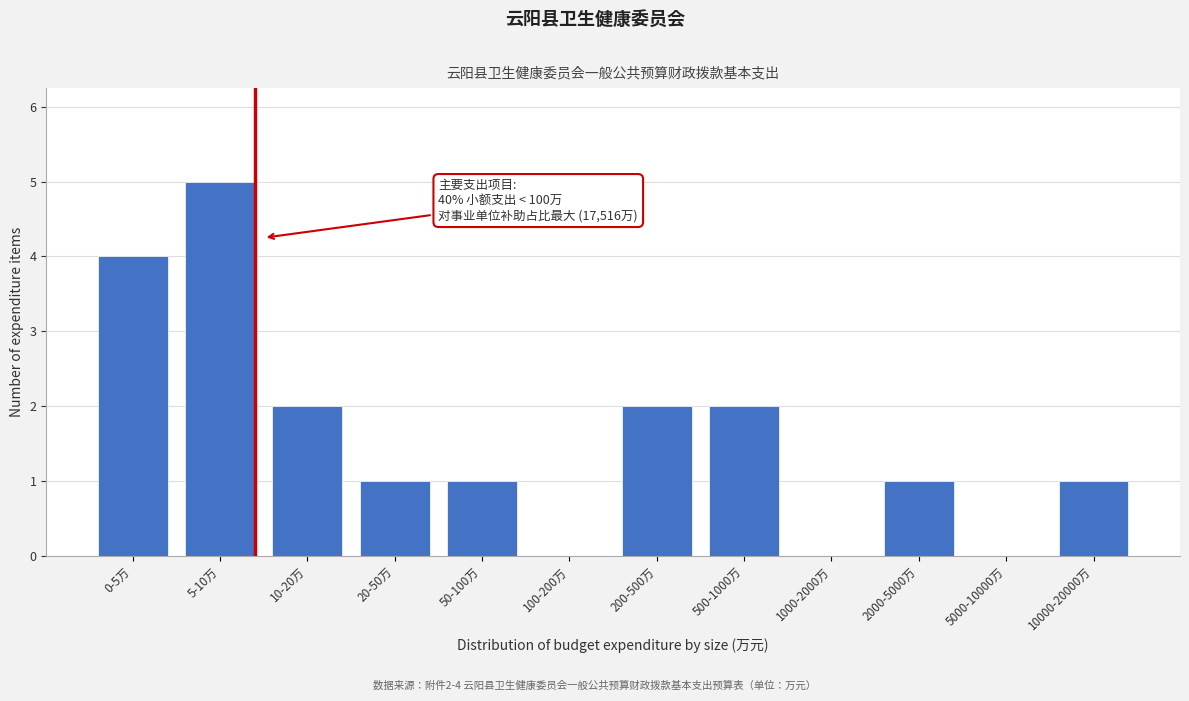

Reading left to right, list all the values displayed in this chart.

0-5万=4	5-10万=5	10-20万=2	20-50万=1	50-100万=1	100-200万=0	200-500万=2	500-1000万=2	1000-2000万=0	2000-5000万=1	5000-10000万=0	10000-20000万=1